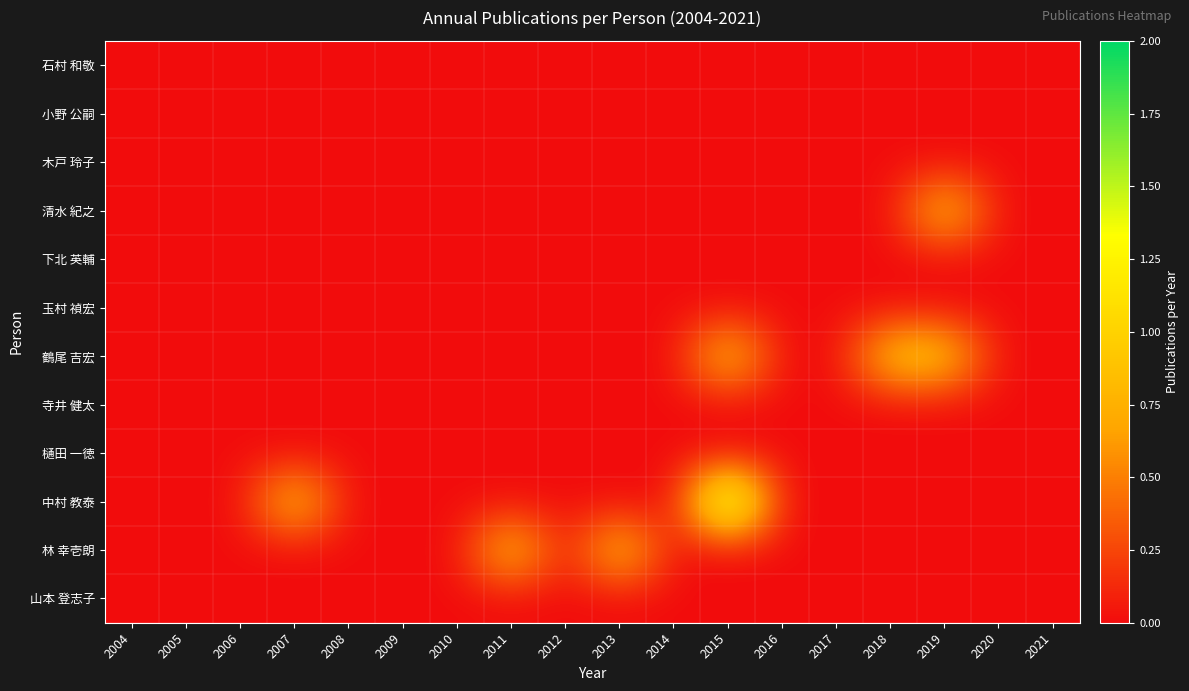

At how many categories does at least one series exceed 0?

6